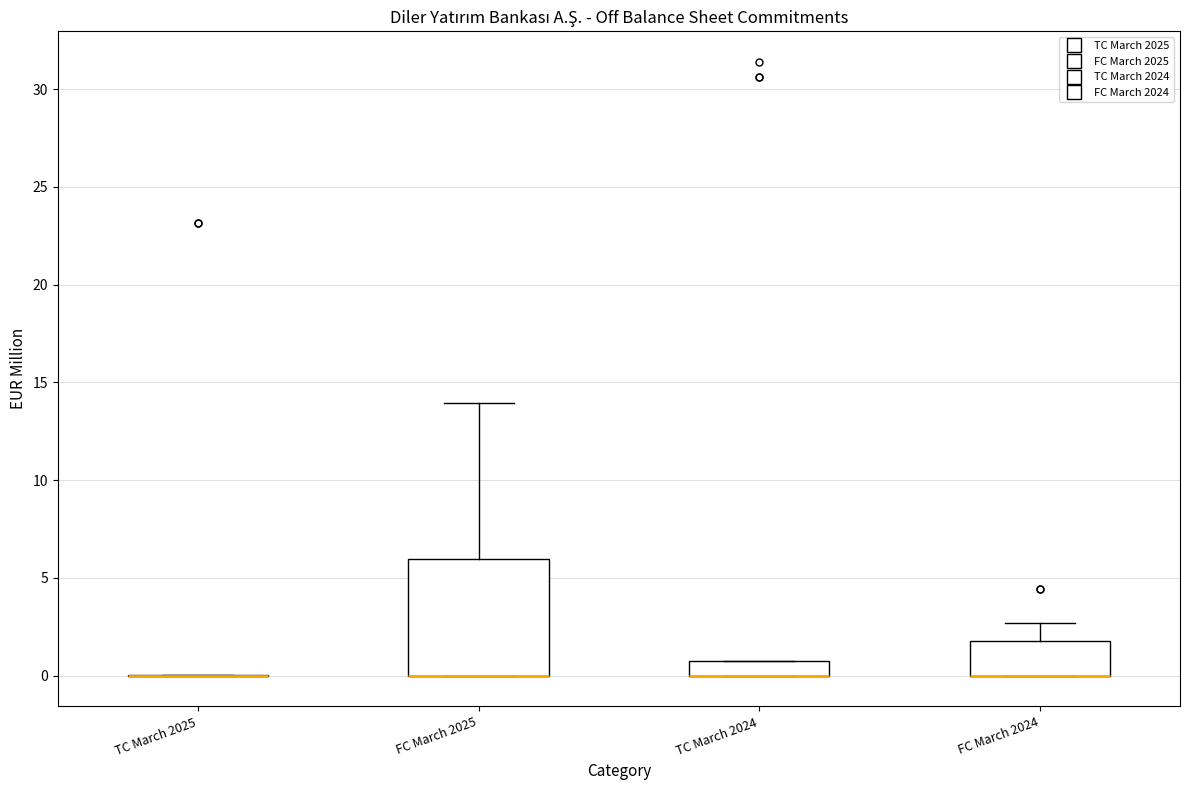

Where does the upper whisker of the box for FC March 2024 end on the y-axis? The values are not printed on the chart, so give them approximately, as read against the axis.

2.5